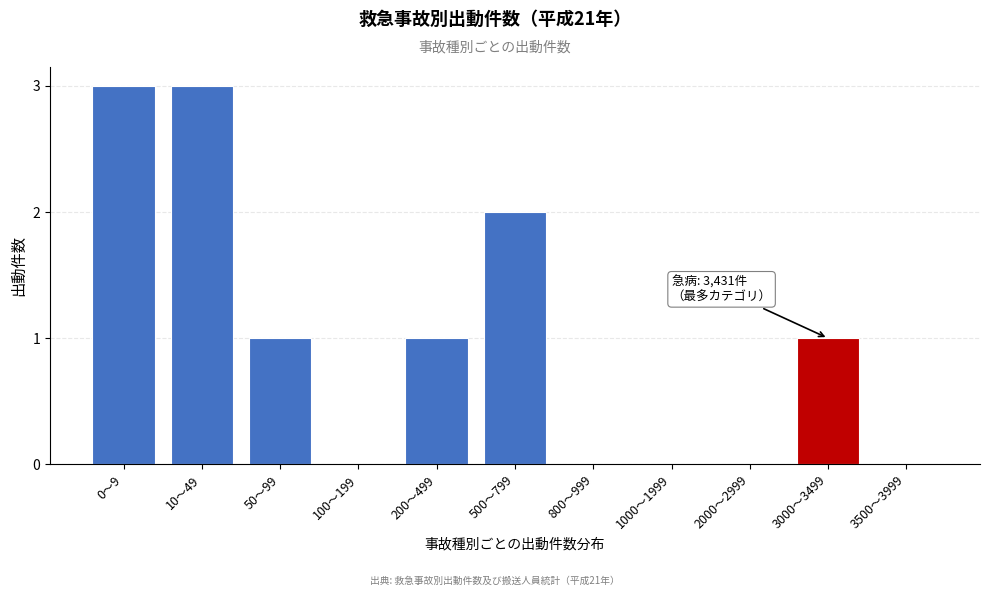

Reading left to right, list all the values displayed in this chart.

0〜9=3	10〜49=3	50〜99=1	100〜199=0	200〜499=1	500〜799=2	800〜999=0	1000〜1999=0	2000〜2999=0	3000〜3499=1	3500〜3999=0